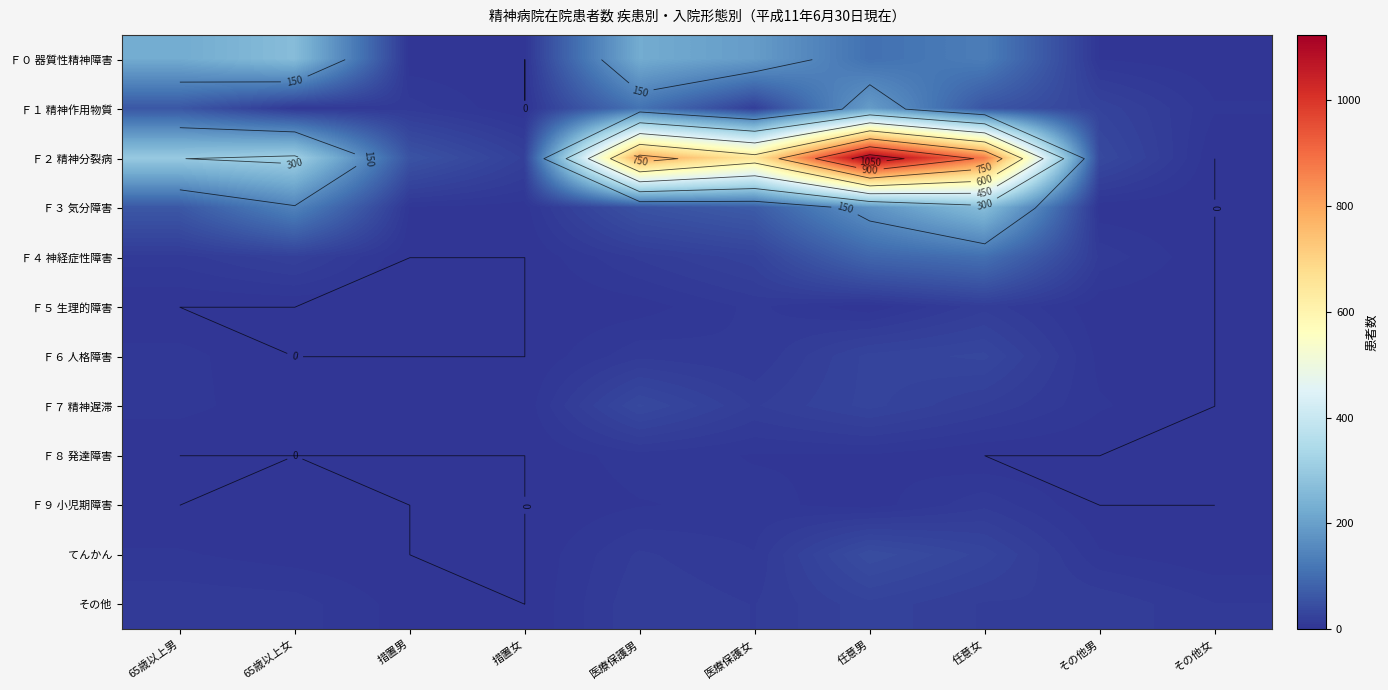

Which has a higher value, 医療保護男 or 任意男?

医療保護男